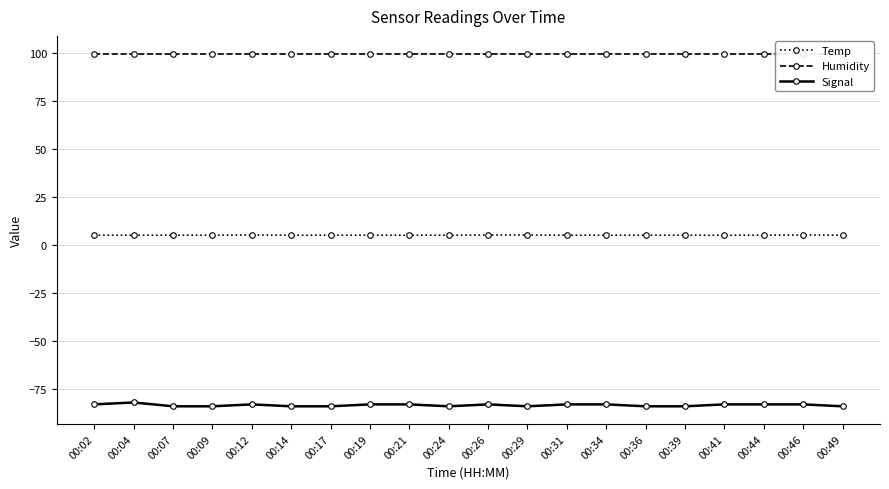

Where is the first local maximum for Signal?

00:04